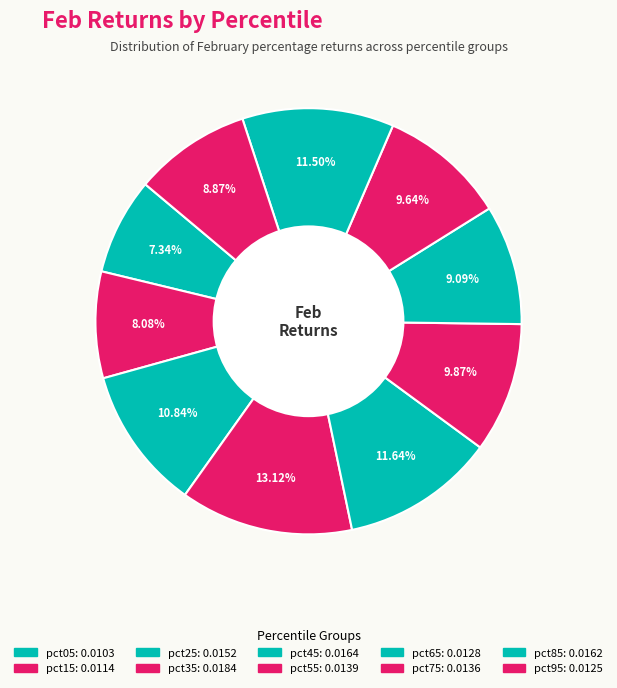

What is the largest slice in the pie chart?

pct35